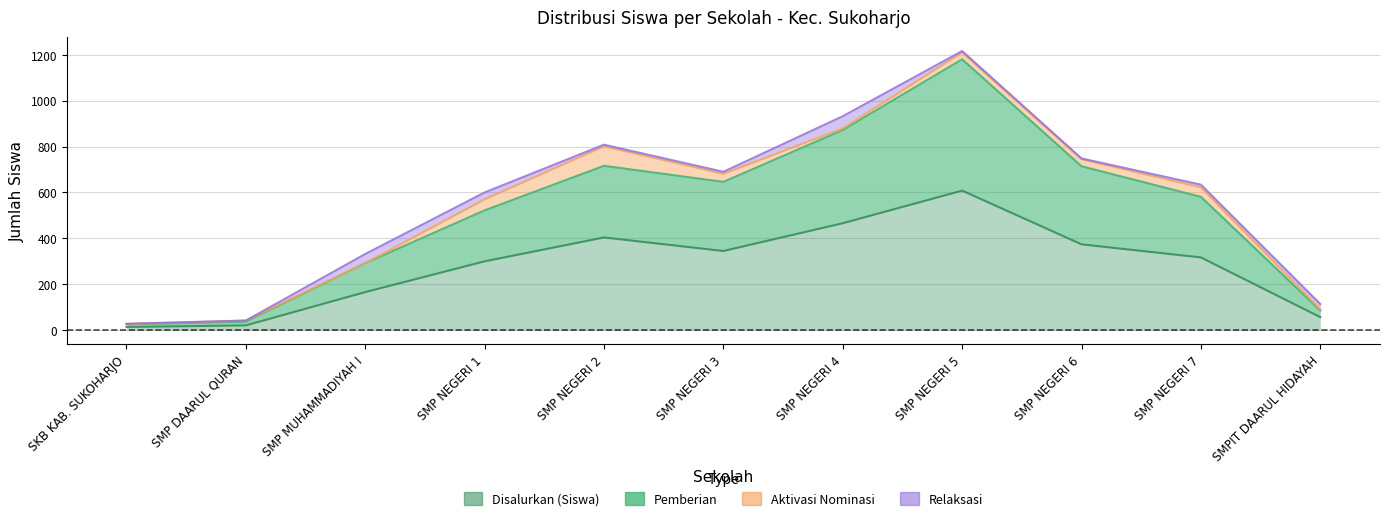

Read the Pemberian value at SMP NEGERI 2, to the nearest 100.

700